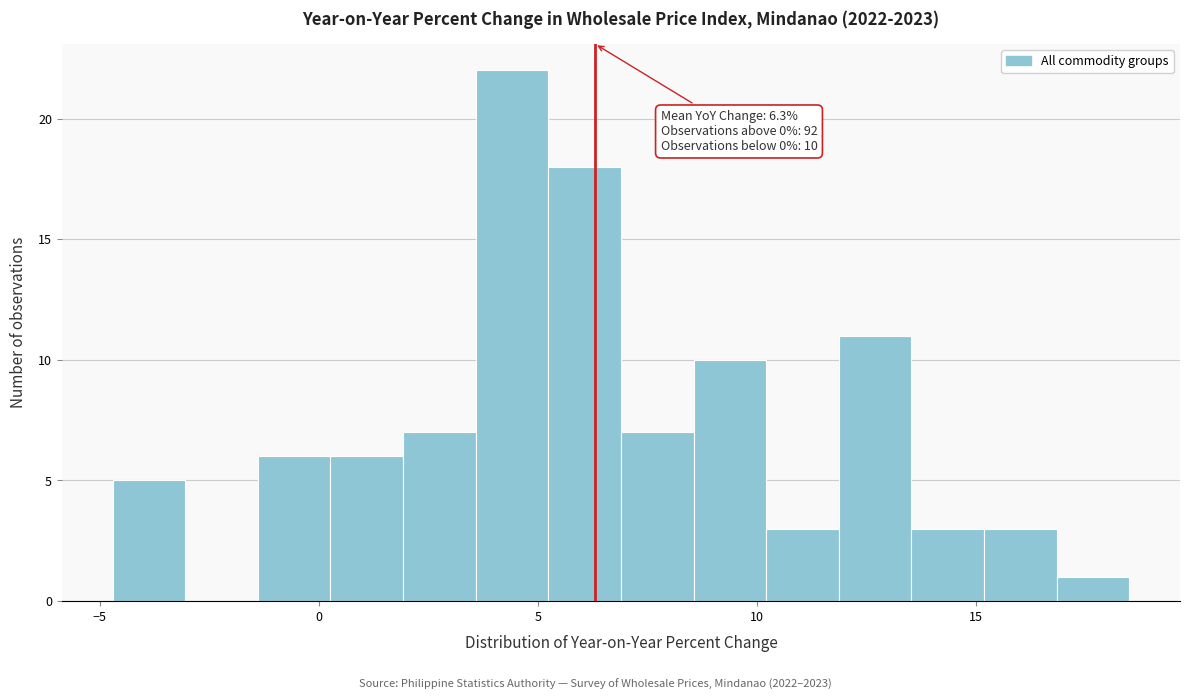

Read against the x-axis, roughly where is the centre of the tallest bar?

4.5